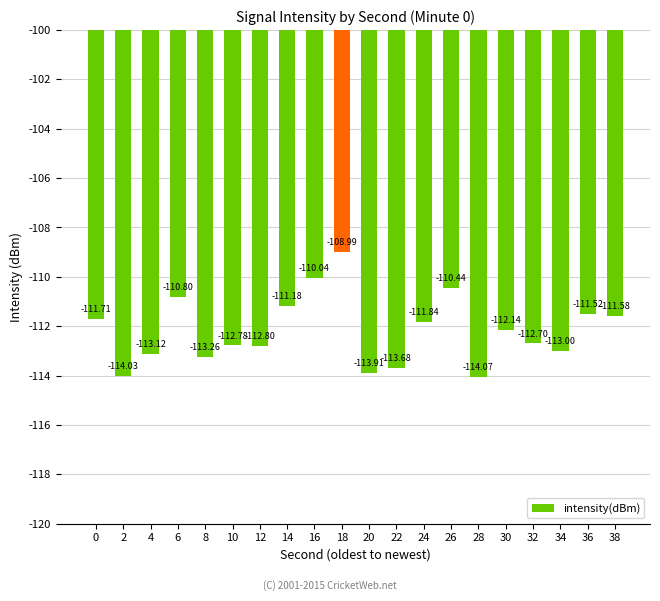

Rank the categories by value from highest to lowest.

18, 16, 26, 6, 14, 36, 38, 0, 24, 30, 32, 10, 12, 34, 4, 8, 22, 20, 2, 28